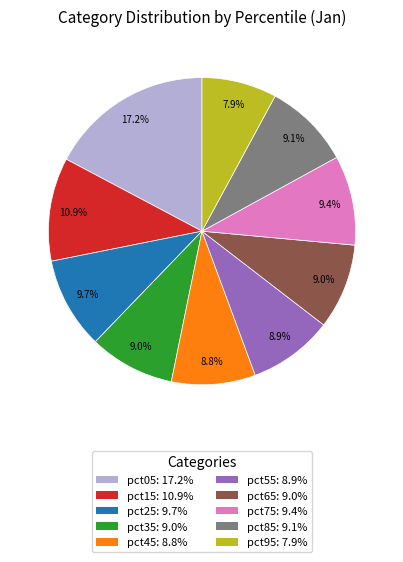

Is pct55 the majority of the pie?

No